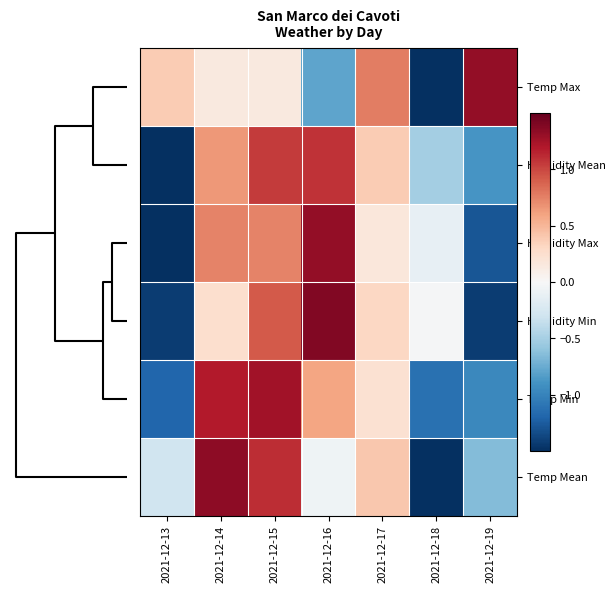

Count the number of data series in this chart.

6